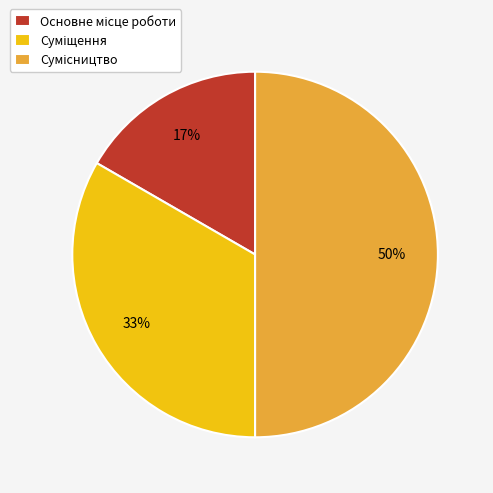

To the nearest percent, what is the difference between the largest and smallest slice percentages?

33%